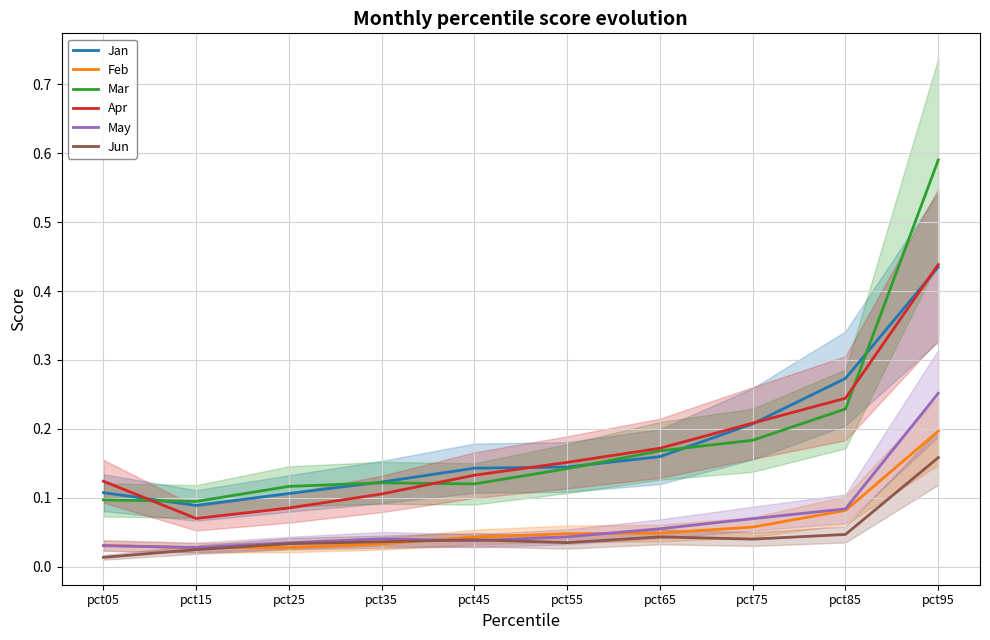

Reading left to right, transcribe all the data shown in this chart.

Jan: pct05=0.1	pct15=0.1	pct25=0.1	pct35=0.1	pct45=0.1	pct55=0.1	pct65=0.2	pct75=0.2	pct85=0.3	pct95=0.4
Feb: pct05=0.0	pct15=0.0	pct25=0.0	pct35=0.0	pct45=0.0	pct55=0.0	pct65=0.0	pct75=0.1	pct85=0.1	pct95=0.2
Mar: pct05=0.1	pct15=0.1	pct25=0.1	pct35=0.1	pct45=0.1	pct55=0.1	pct65=0.2	pct75=0.2	pct85=0.2	pct95=0.6
Apr: pct05=0.1	pct15=0.1	pct25=0.1	pct35=0.1	pct45=0.1	pct55=0.2	pct65=0.2	pct75=0.2	pct85=0.2	pct95=0.4
May: pct05=0.0	pct15=0.0	pct25=0.0	pct35=0.0	pct45=0.0	pct55=0.0	pct65=0.1	pct75=0.1	pct85=0.1	pct95=0.3
Jun: pct05=0.0	pct15=0.0	pct25=0.0	pct35=0.0	pct45=0.0	pct55=0.0	pct65=0.0	pct75=0.0	pct85=0.0	pct95=0.2